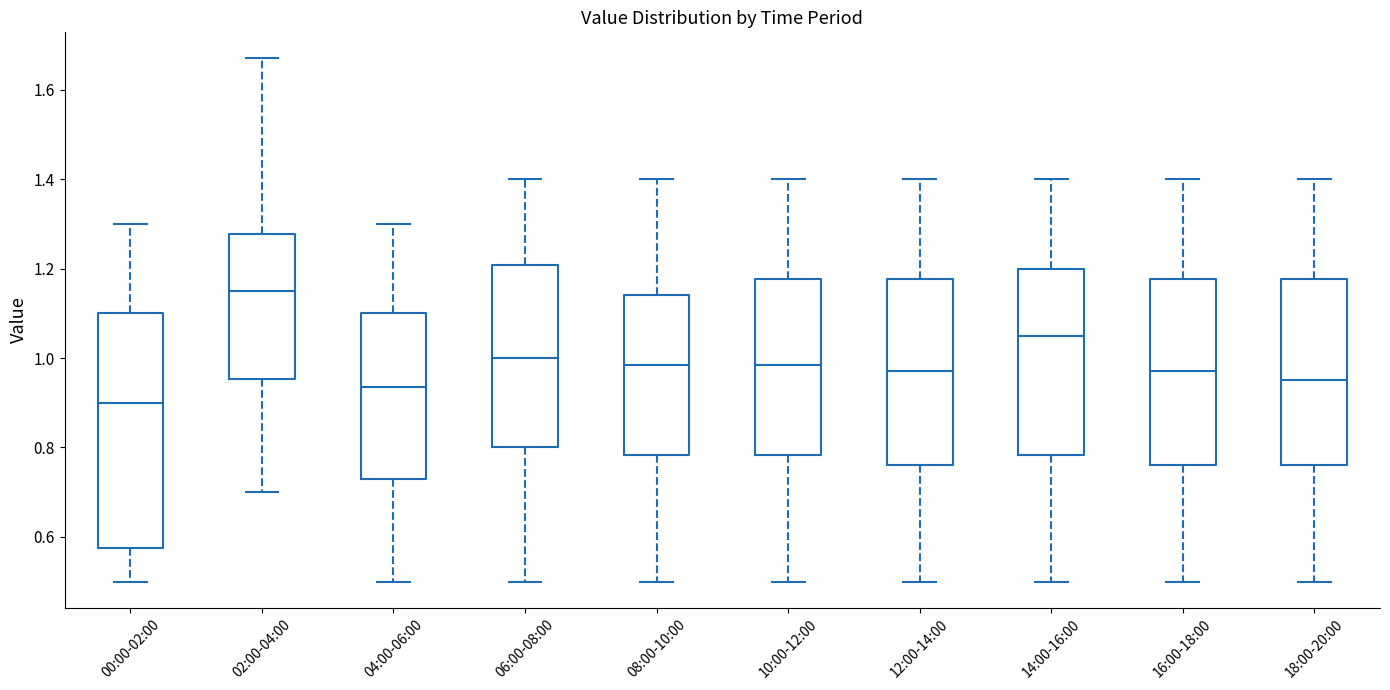

Reading left to right, transcribe this box plot: for each box, give where its median line is, the range the box spans, and where its two whiskers end, as read against the y-axis. The values are not printed on the chart, so give them approximately, as read against the axis.

00:00-02:00: median 0.90, box 0.58 to 1.10, whiskers 0.50 to 1.30
02:00-04:00: median 1.16, box 0.96 to 1.28, whiskers 0.70 to 1.68
04:00-06:00: median 0.94, box 0.74 to 1.10, whiskers 0.50 to 1.30
06:00-08:00: median 1.00, box 0.80 to 1.20, whiskers 0.50 to 1.40
08:00-10:00: median 0.98, box 0.78 to 1.14, whiskers 0.50 to 1.40
10:00-12:00: median 0.98, box 0.78 to 1.18, whiskers 0.50 to 1.40
12:00-14:00: median 0.98, box 0.76 to 1.18, whiskers 0.50 to 1.40
14:00-16:00: median 1.06, box 0.78 to 1.20, whiskers 0.50 to 1.40
16:00-18:00: median 0.98, box 0.76 to 1.18, whiskers 0.50 to 1.40
18:00-20:00: median 0.96, box 0.76 to 1.18, whiskers 0.50 to 1.40